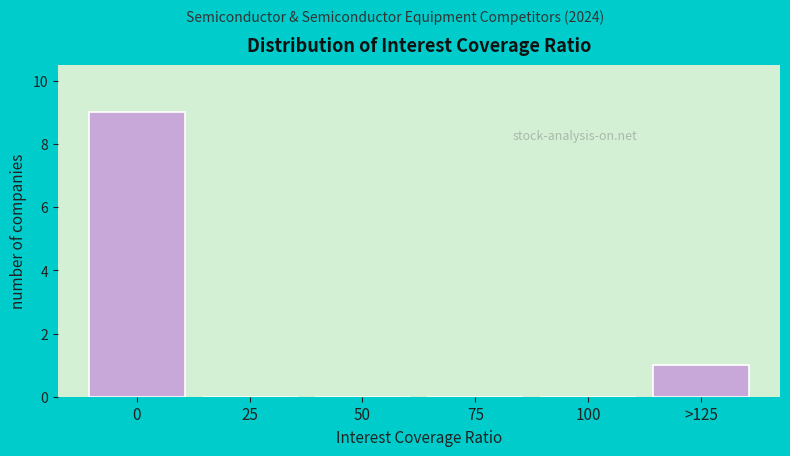

Reading left to right, extract all data points from this chart.

0=9	25=0	50=0	75=0	100=0	>125=1